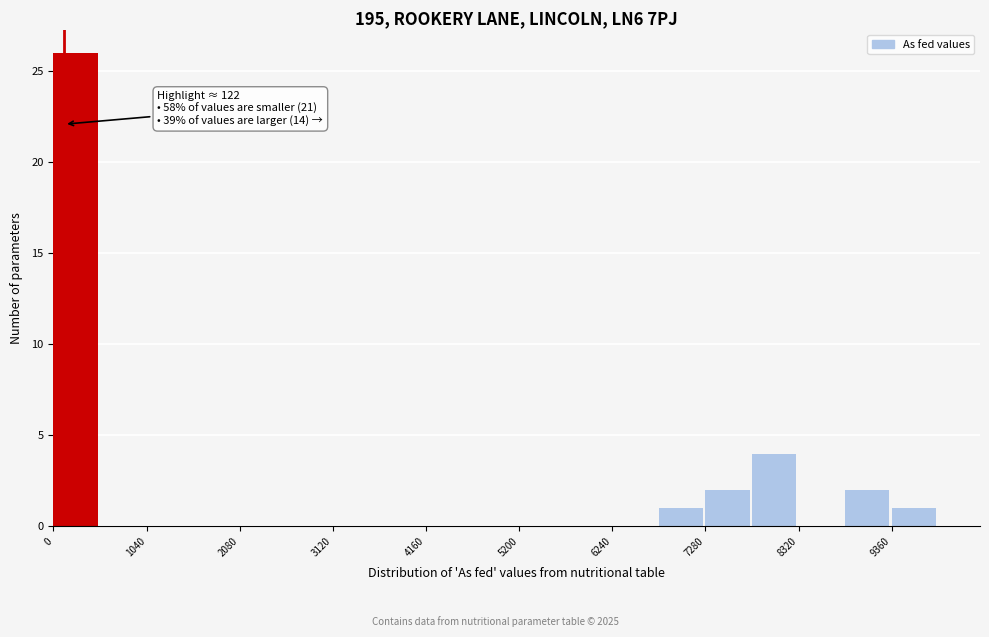

Read against the x-axis, roughly where is the centre of the tallest bar?

200